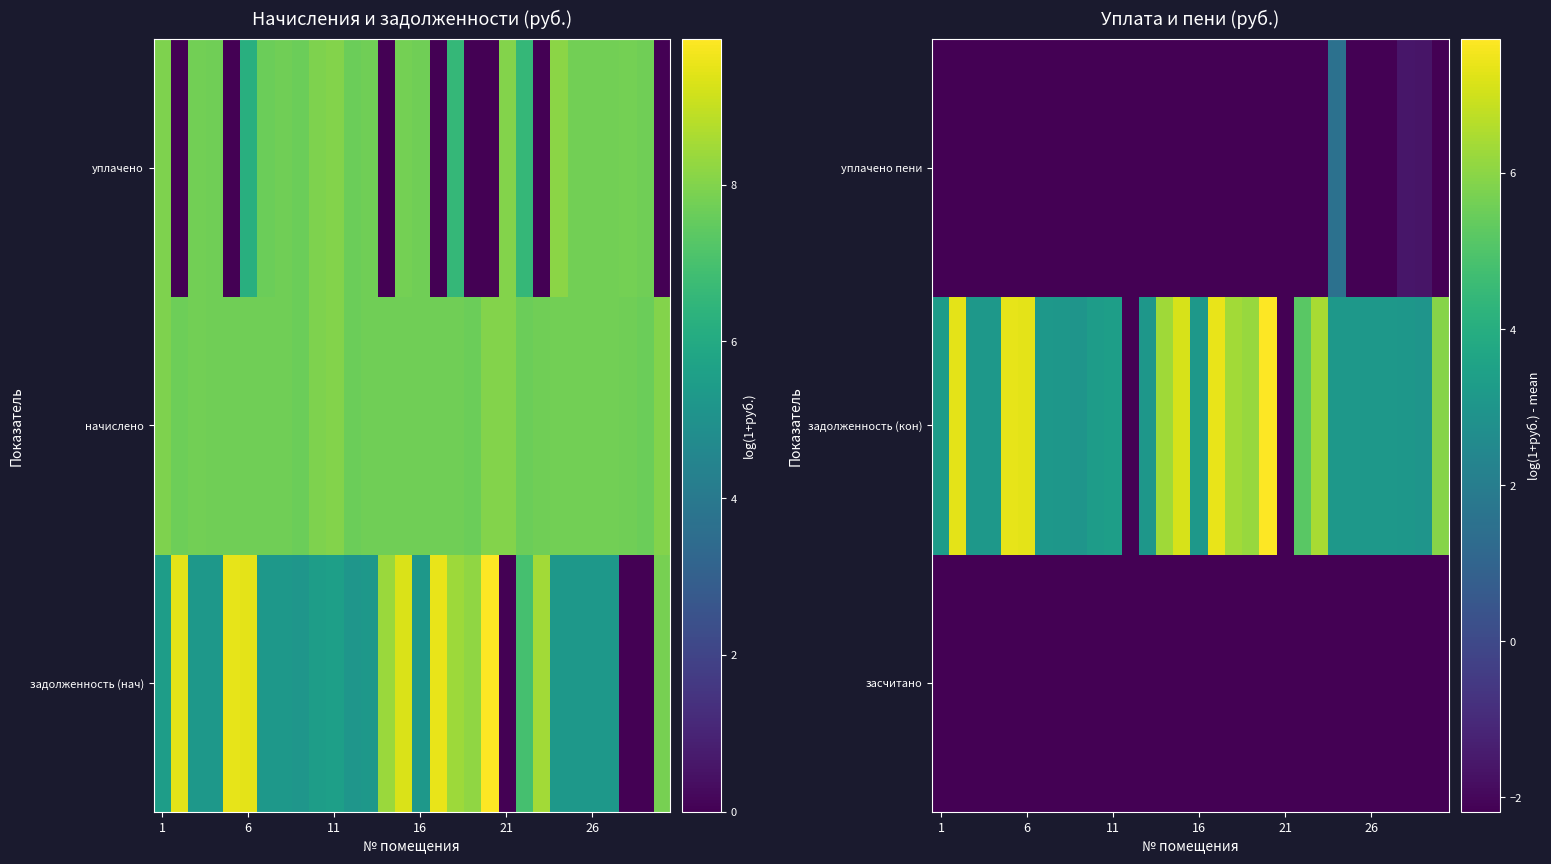

Reading left to right, what are all the values shown in this chart?

засчитано: -2.2	-2.2	-2.2	-2.2	-2.2	-2.2	-2.2	-2.2	-2.2	-2.2	-2.2	-2.2	-2.2	-2.2	-2.2	-2.2	-2.2	-2.2	-2.2	-2.2	-2.2	-2.2	-2.2	-2.2	-2.2	-2.2	-2.2	-2.2	-2.2	-2.2
задолженность (кон): 3.3	7.3	3.1	3.1	7.4	7.3	3.1	3.1	3.0	3.3	3.4	-2.2	3.1	6.3	7.1	3.1	7.4	6.4	6.2	7.7	-2.2	5.2	6.4	3.1	3.1	3.1	3.1	3.1	3.0	5.9
уплачено пени: -2.2	-2.2	-2.2	-2.2	-2.2	-2.2	-2.2	-2.2	-2.2	-2.2	-2.2	-2.2	-2.2	-2.2	-2.2	-2.2	-2.2	-2.2	-2.2	-2.2	-2.2	-2.2	-2.2	1.5	-2.2	-2.2	-2.2	-1.6	-1.6	-2.2